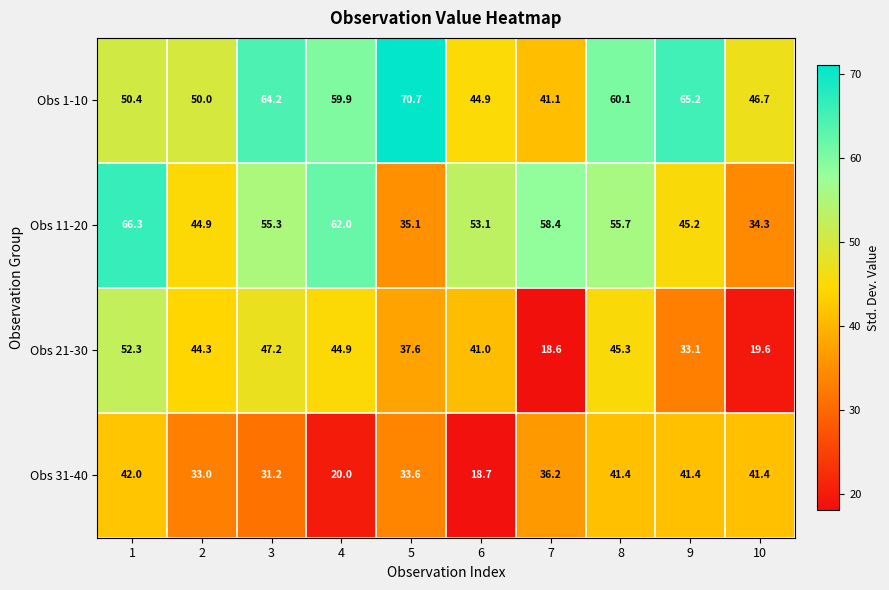

List the labels in order of Obs 1-10 value, smallest first.

7, 6, 10, 2, 1, 4, 8, 3, 9, 5